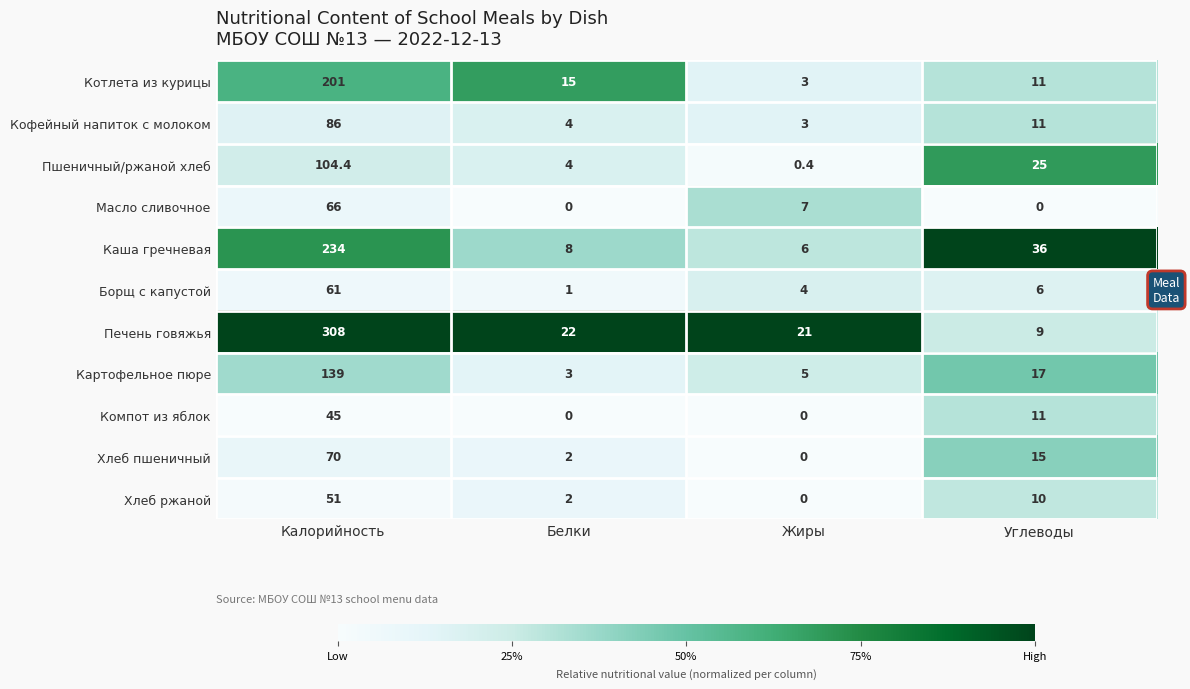

List the labels in order of Каша гречневая value, smallest first.

Жиры, Белки, Углеводы, Калорийность